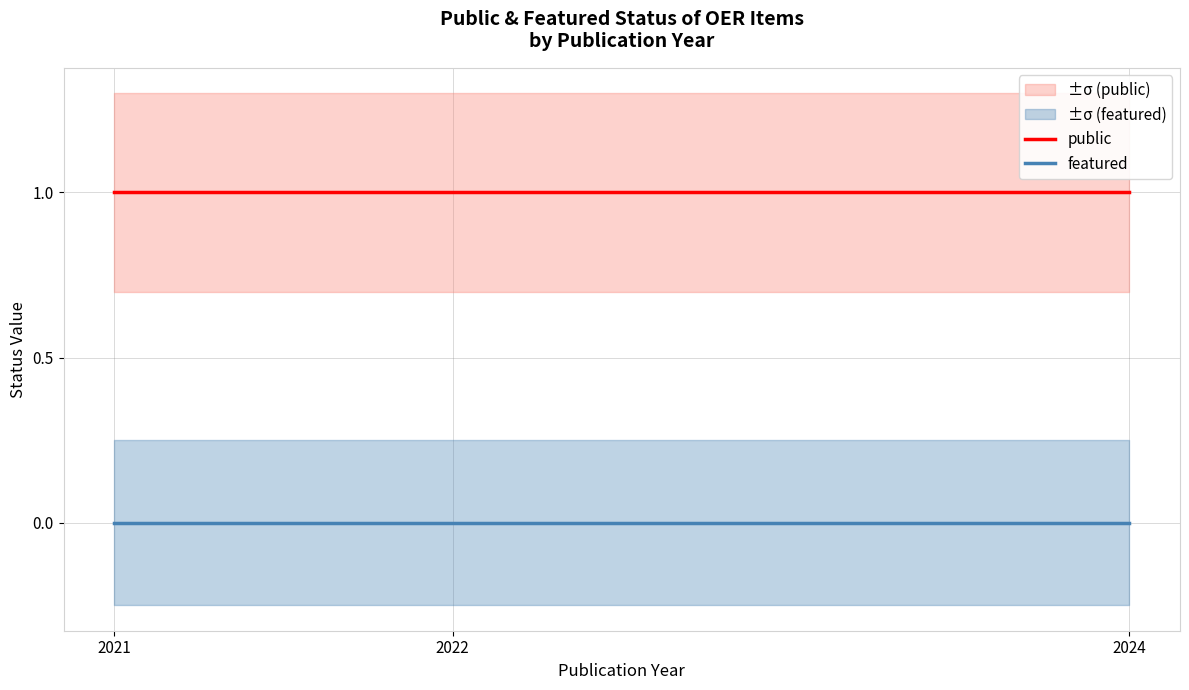

Is it true that featured equals 0 at 2024?

True